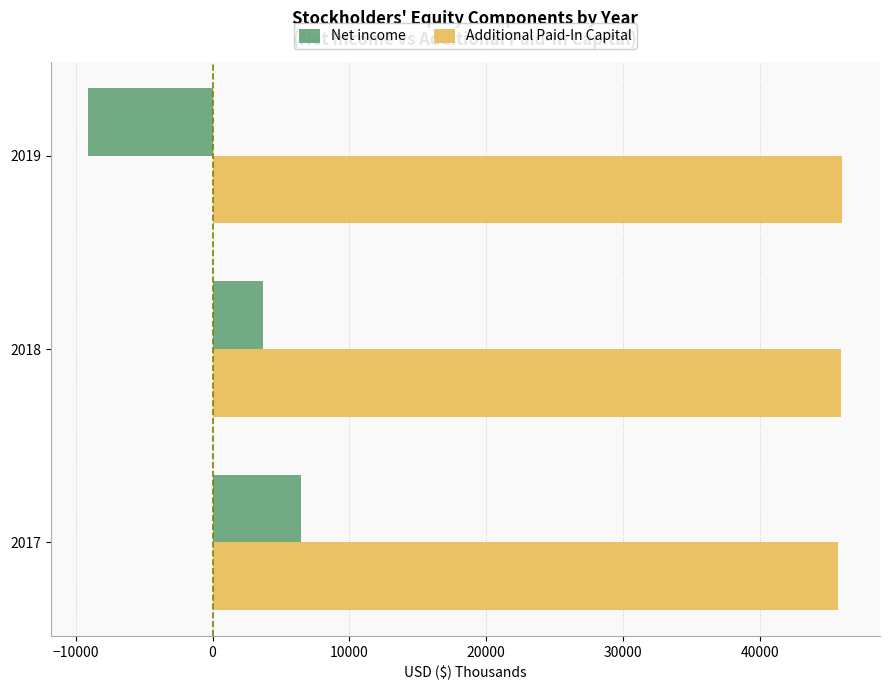

Rank the series by their average value, from lowest to highest.

Net income, Additional Paid-In Capital